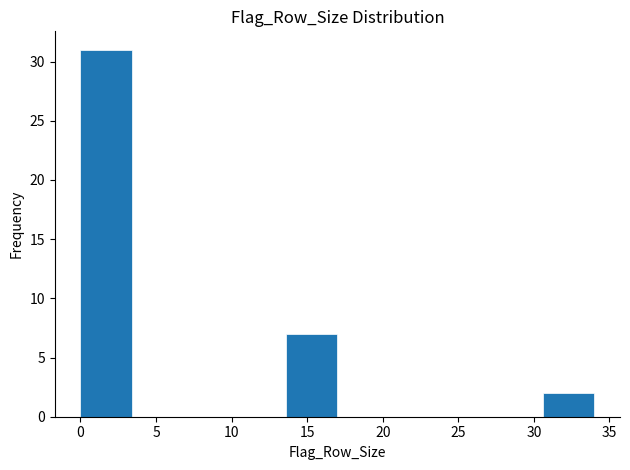

Reading left to right, transcribe this chart: for each bar, give the range it covers on the x-axis and its height. Neither the bar edges nor the heights are printed on the chart, so give them approximately, as read against the axes.

0.0 to 3.4: 31
3.4 to 6.8: 0
6.8 to 10.2: 0
10.2 to 13.6: 0
13.6 to 17.0: 7
17.0 to 20.4: 0
20.4 to 23.8: 0
23.8 to 27.2: 0
27.2 to 30.6: 0
30.6 to 34.0: 2